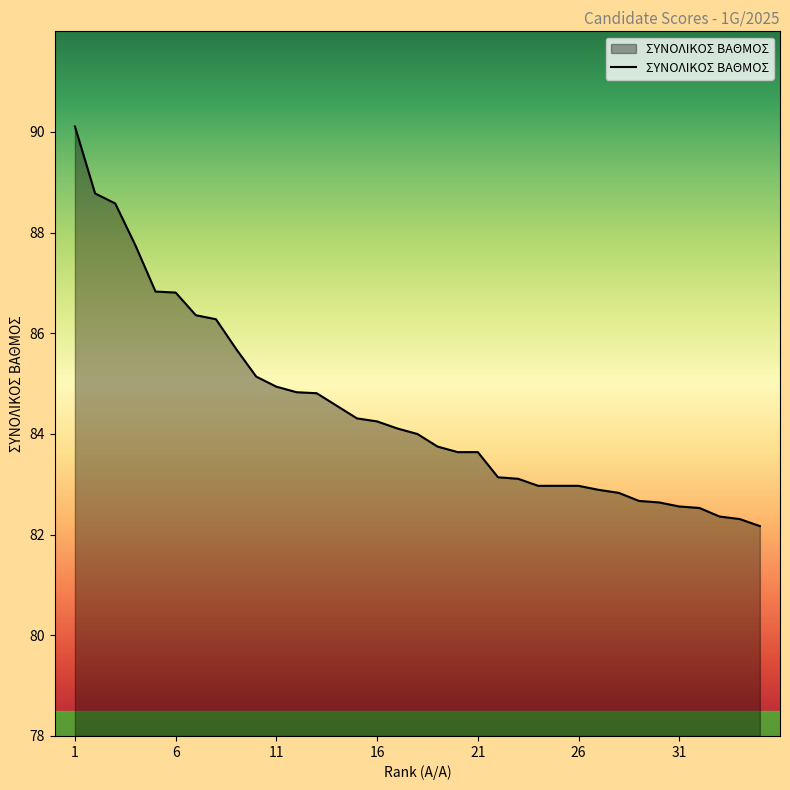

Count the number of categories in the chart.

35